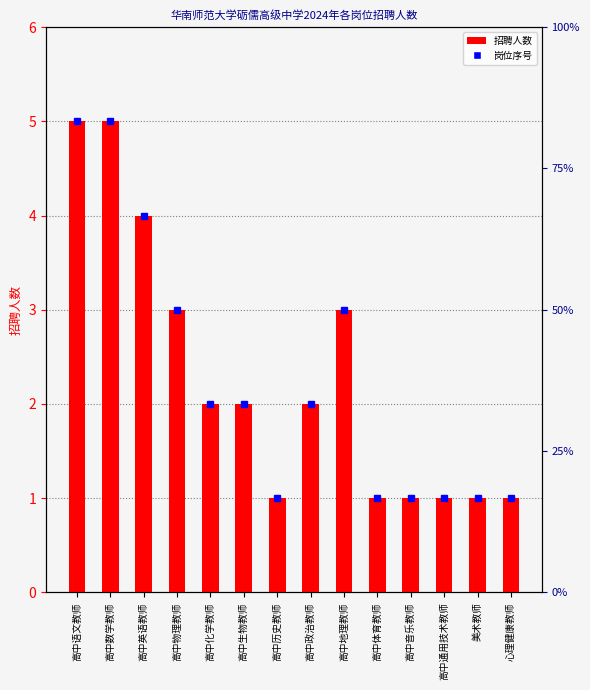

What is the difference between the values at 高中地理教师 and 美术教师?

2